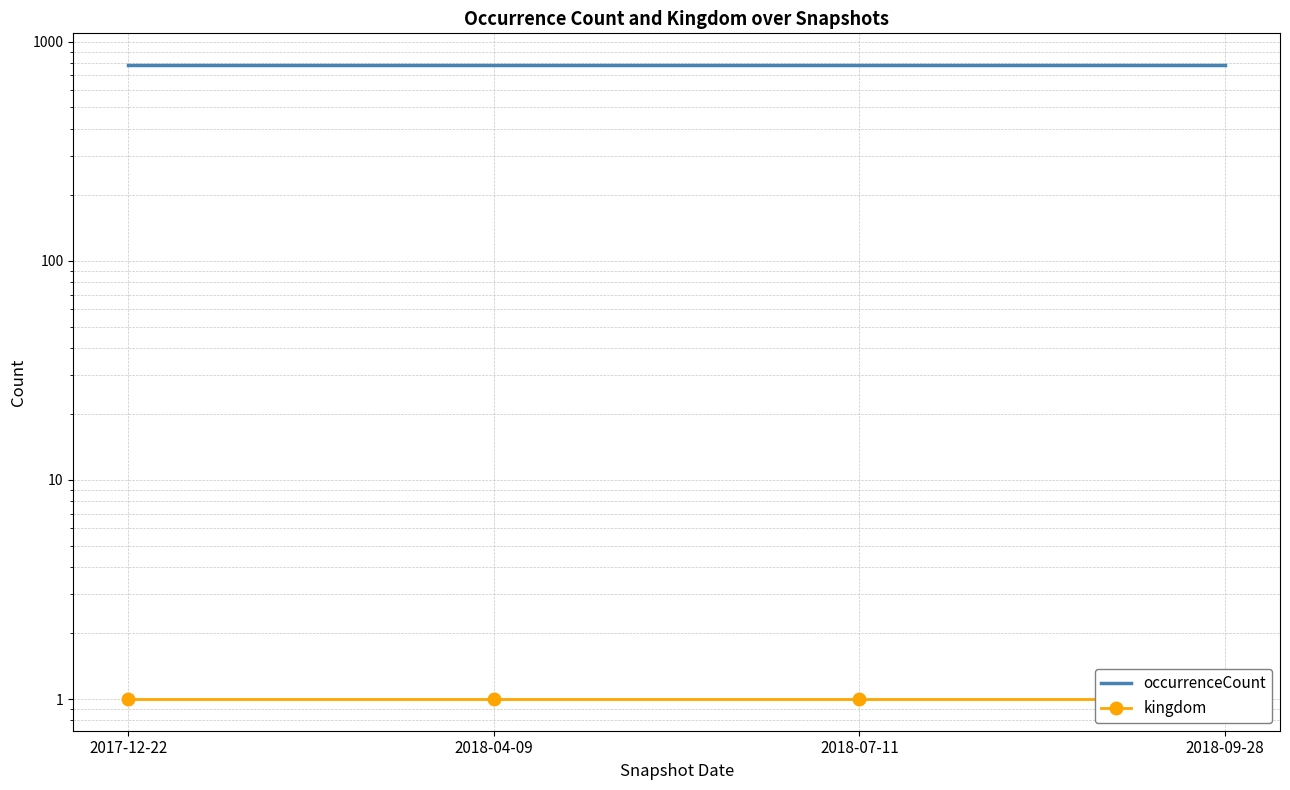

Does the chart have visible grid lines?

Yes